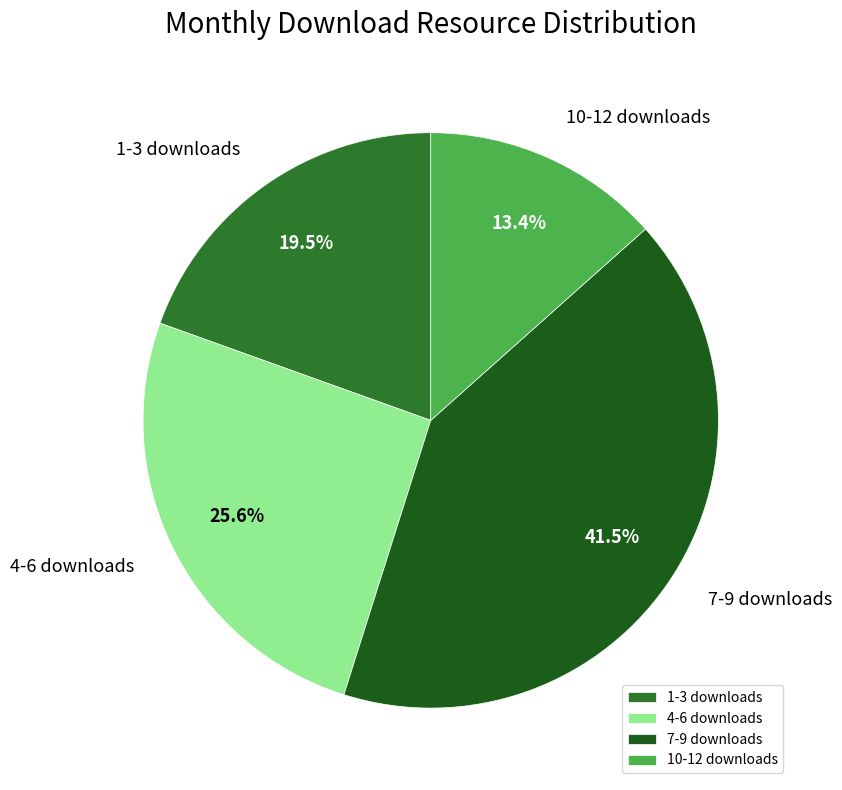

Is the sum of 4-6 downloads and 10-12 downloads greater than half?

No